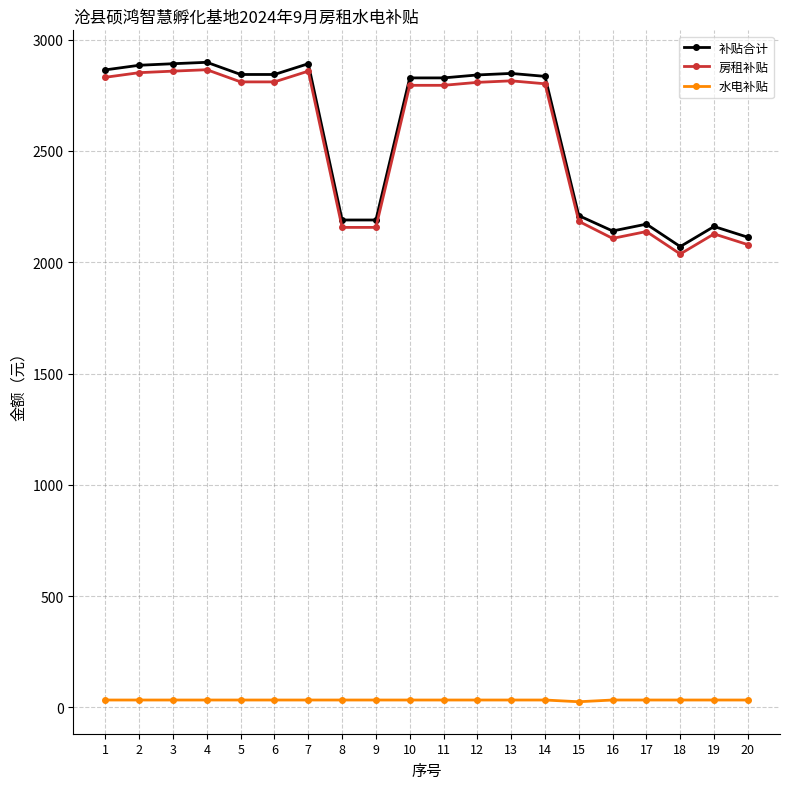

Which series has the largest total across all categories?

补贴合计